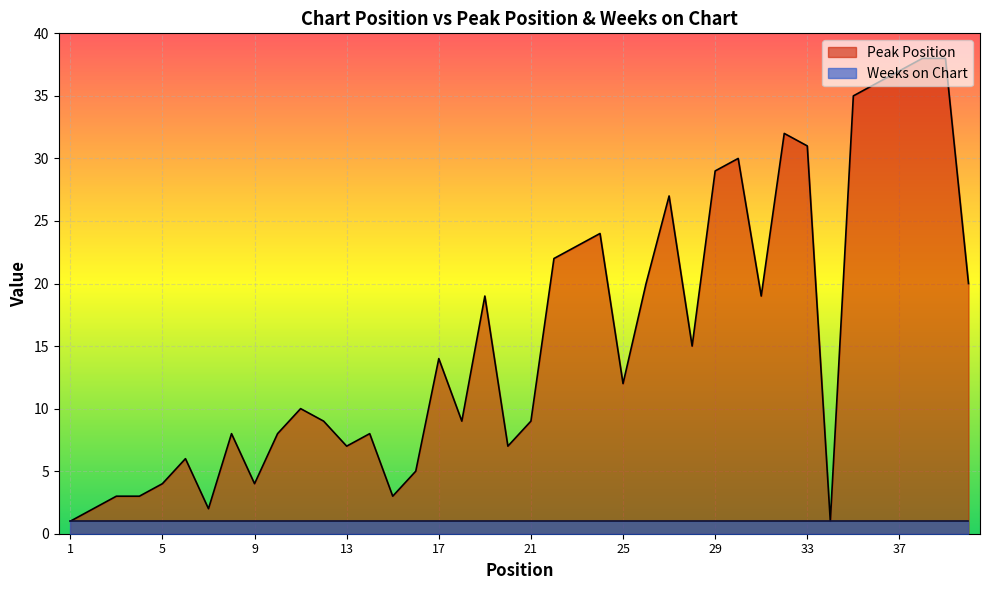

Reading left to right, transcribe all the data shown in this chart.

1	2	3	3	4	6	2	8	4	8	10	9	7	8	3	5	14	9	19	7	9	22	23	24	12	20	27	15	29	30	19	32	31	1	35	36	37	38	38	20